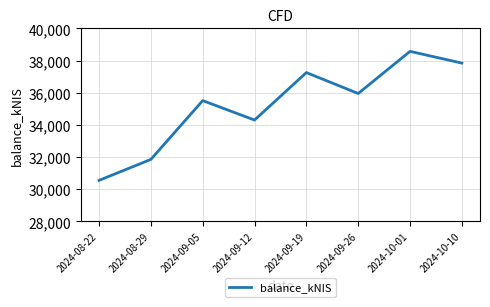

At which category does the data reach its first local peak?

2024-09-05